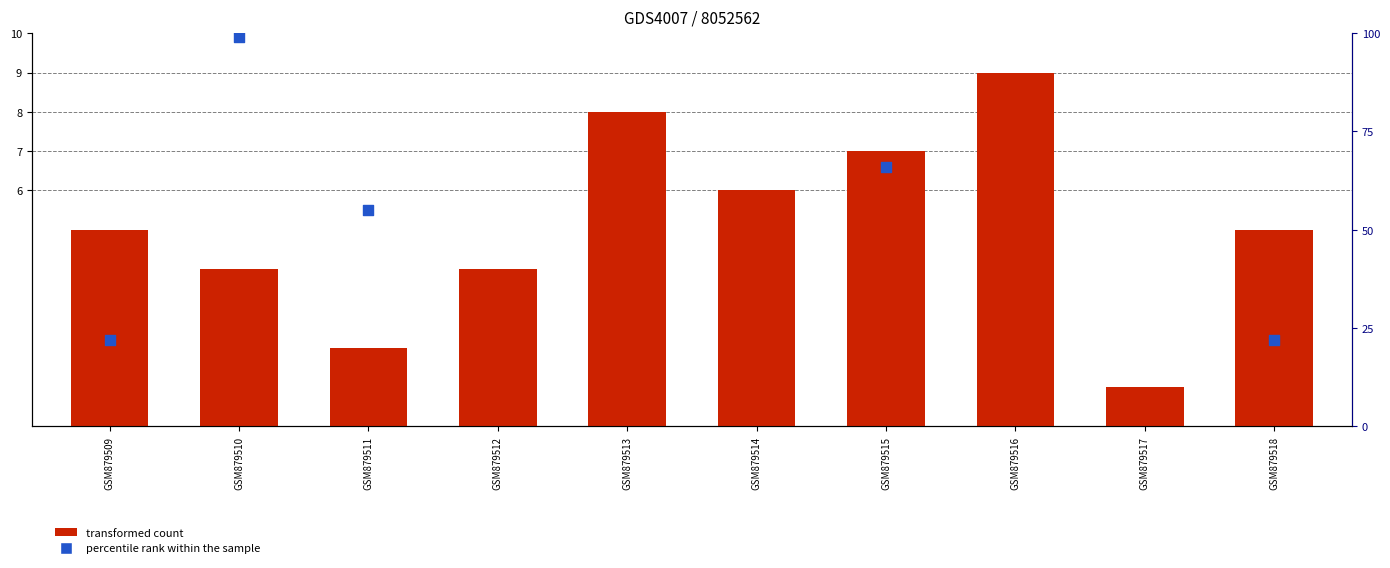

Which series has the largest Y range (max minus min)?

percentile rank within the sample